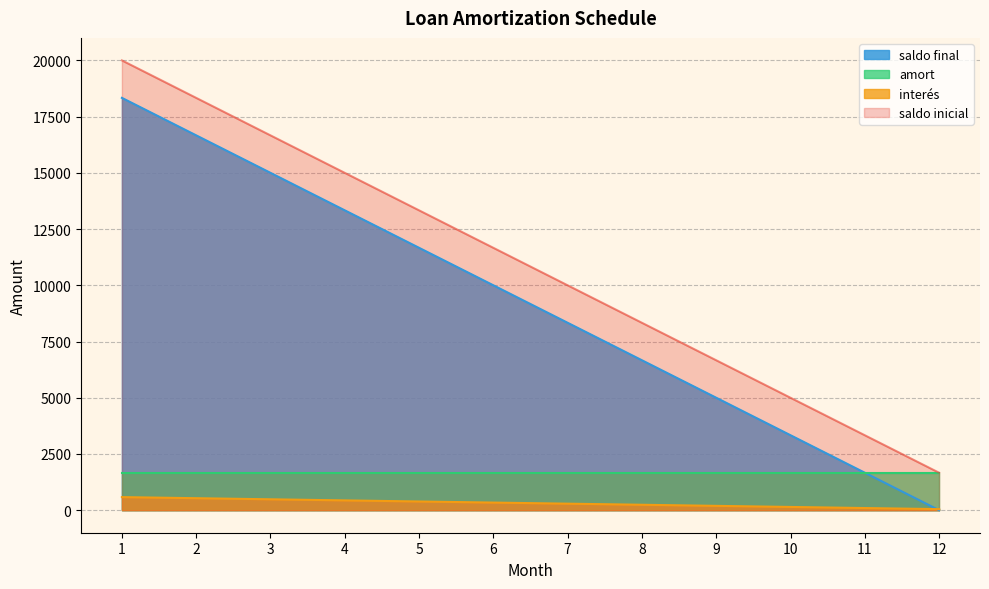

True or false: saldo final and saldo inicial cross at least once.

False